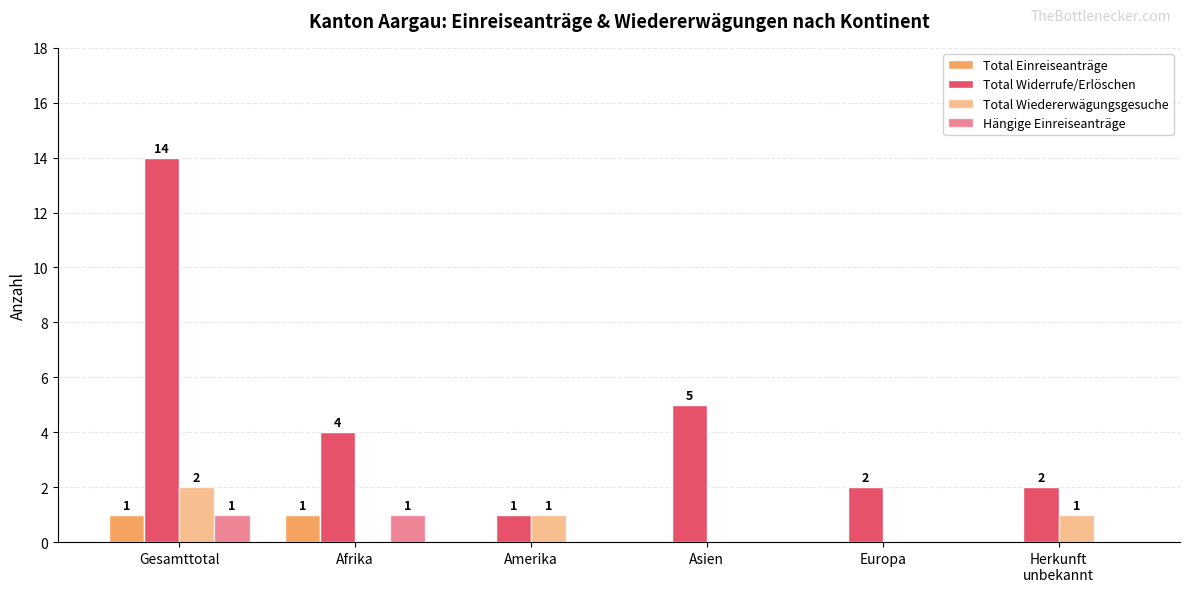

How many series are shown in this chart?

4